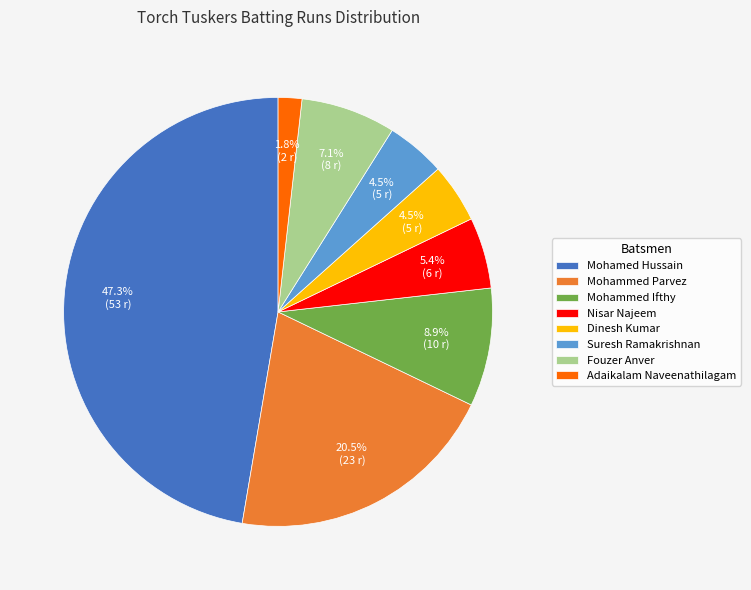

To the nearest percent, what is the combined percentage of Mohammed Ifthy and Mohamed Hussain?

56%